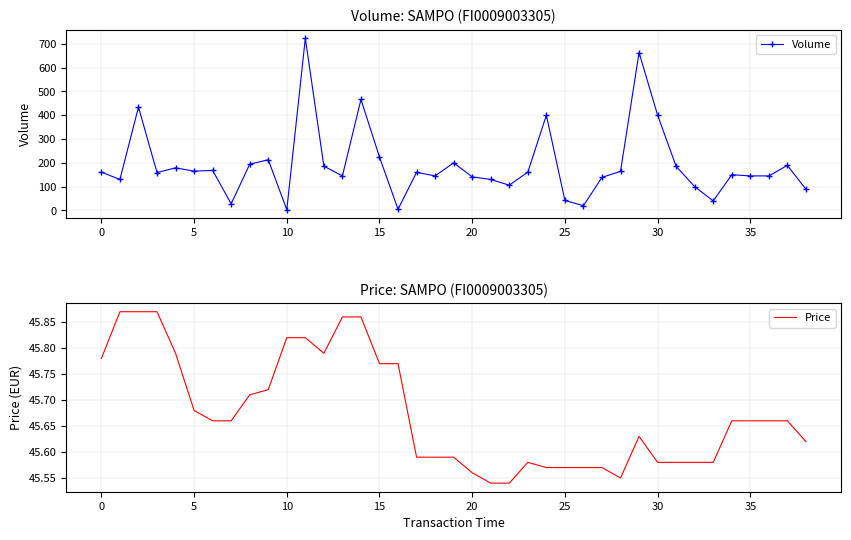

True or false: Volume has more than 1 interior local peaks.

True